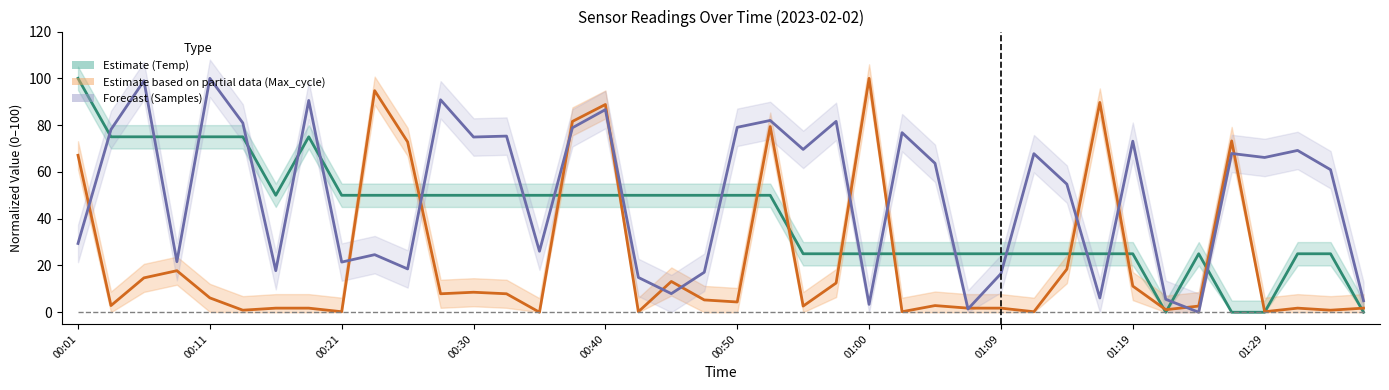

How many groups of bars are there?

40